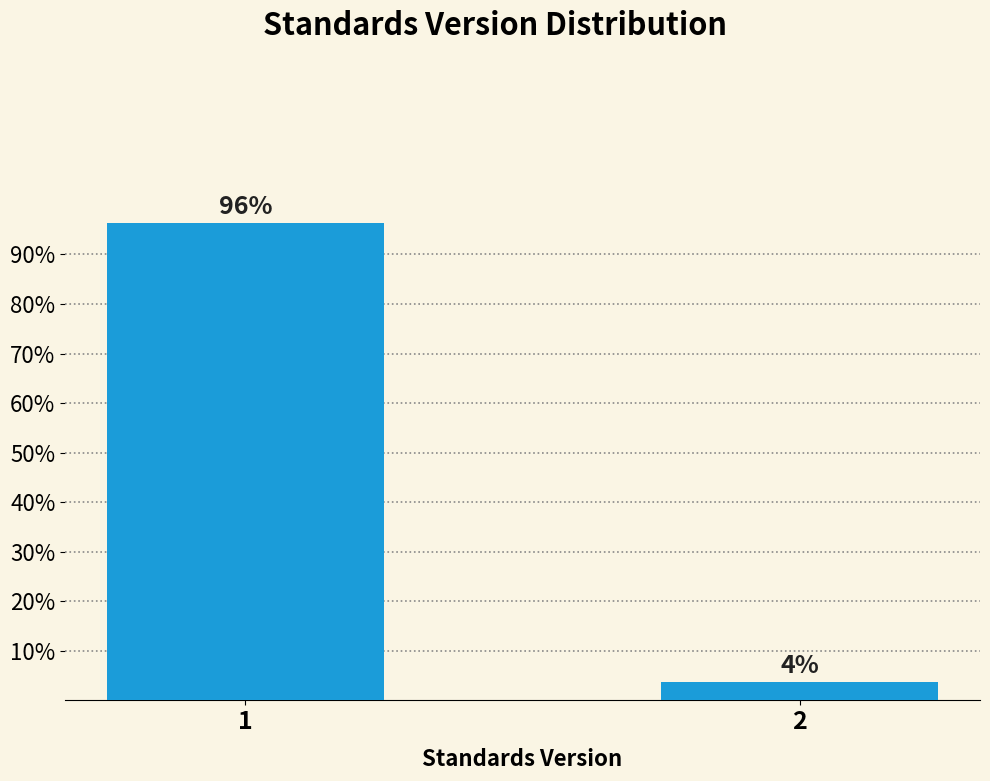

The value at 1 is 143.8. True or false?

False